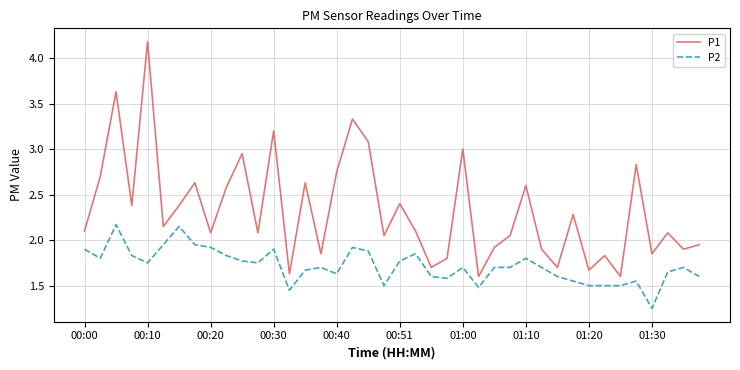

Rank the series by their maximum value, from highest to lowest.

P1, P2